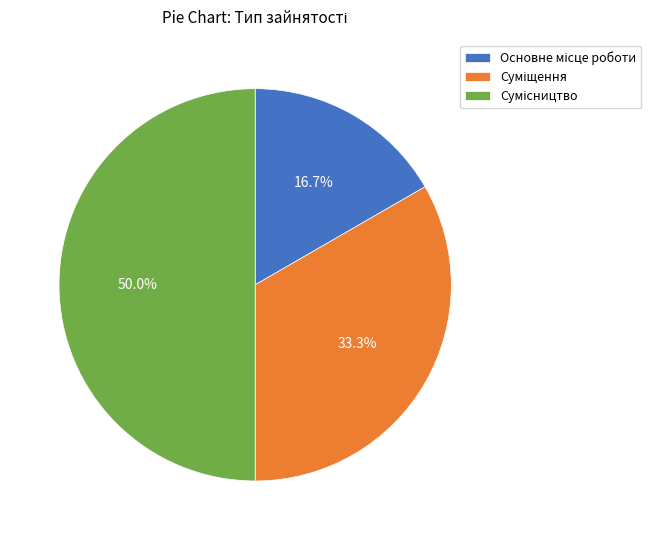

What is the change in value from Суміщення to Сумісництво?

+1